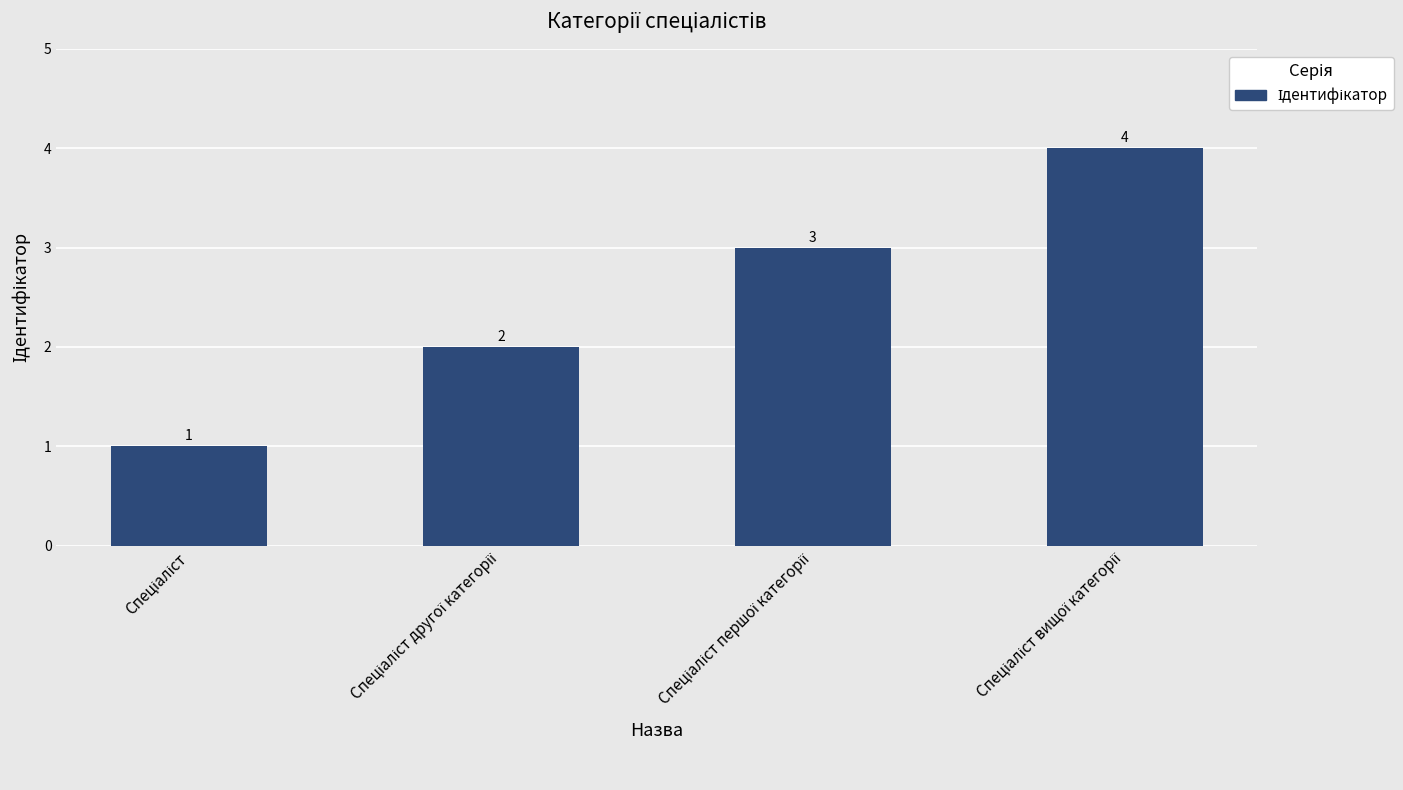

Count the values in the range 2 to 4.

3